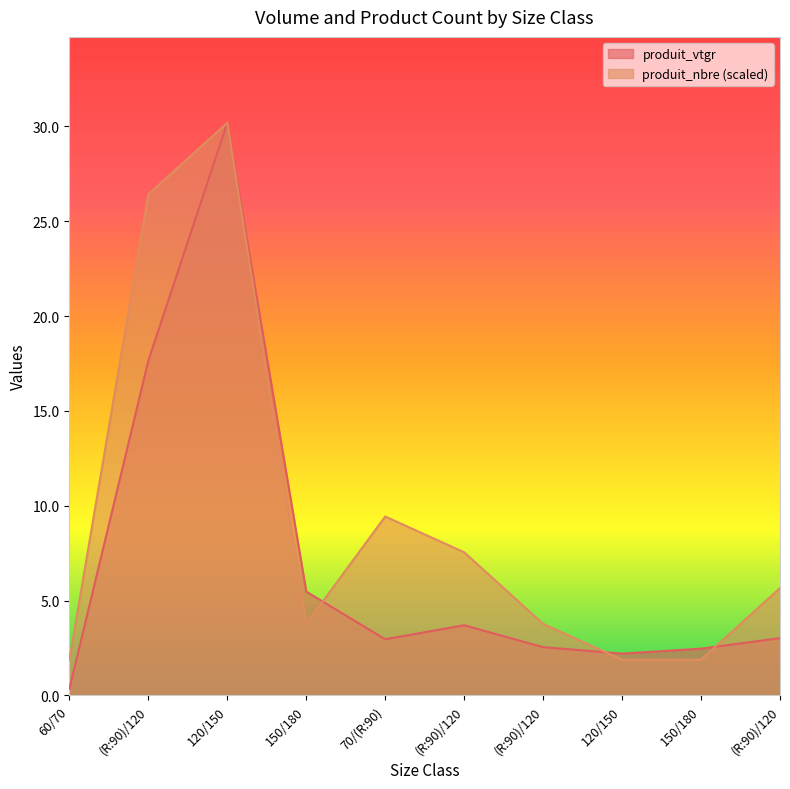

What is the value of the produit_nbre point at the 10th from the left?

5.7